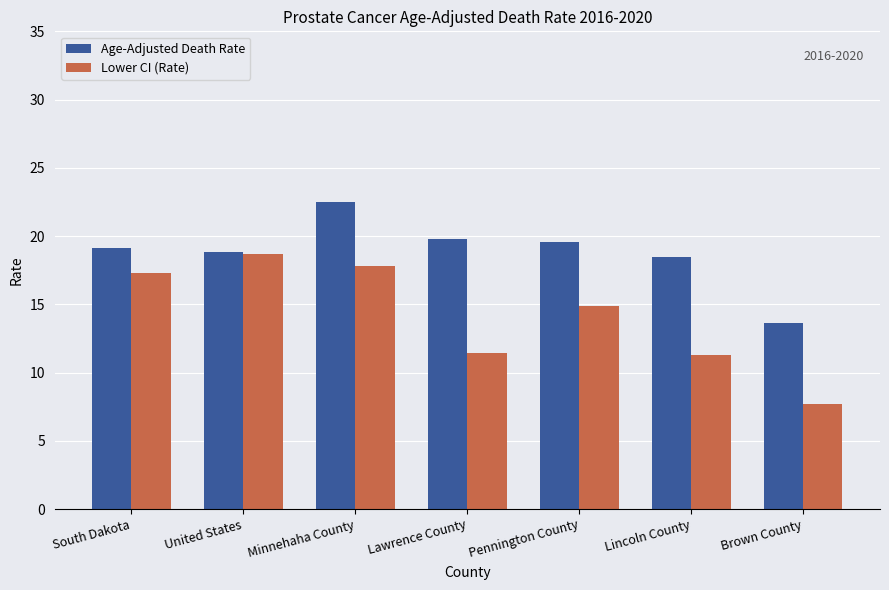

Rank the series by their average value, from highest to lowest.

Age-Adjusted Death Rate, Lower CI (Rate)